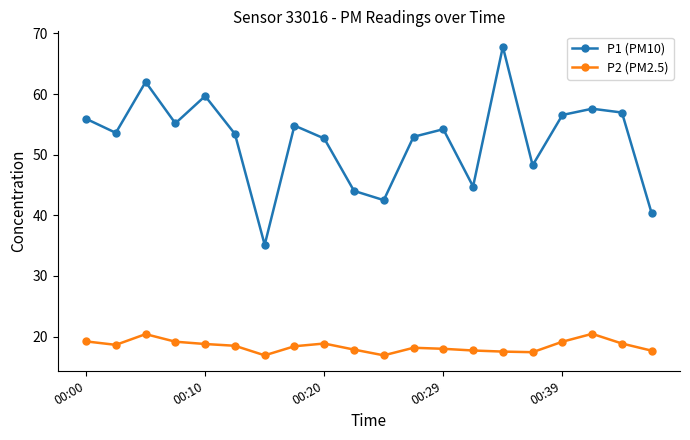

True or false: P1 (PM10) and P2 (PM2.5) cross at least once.

False